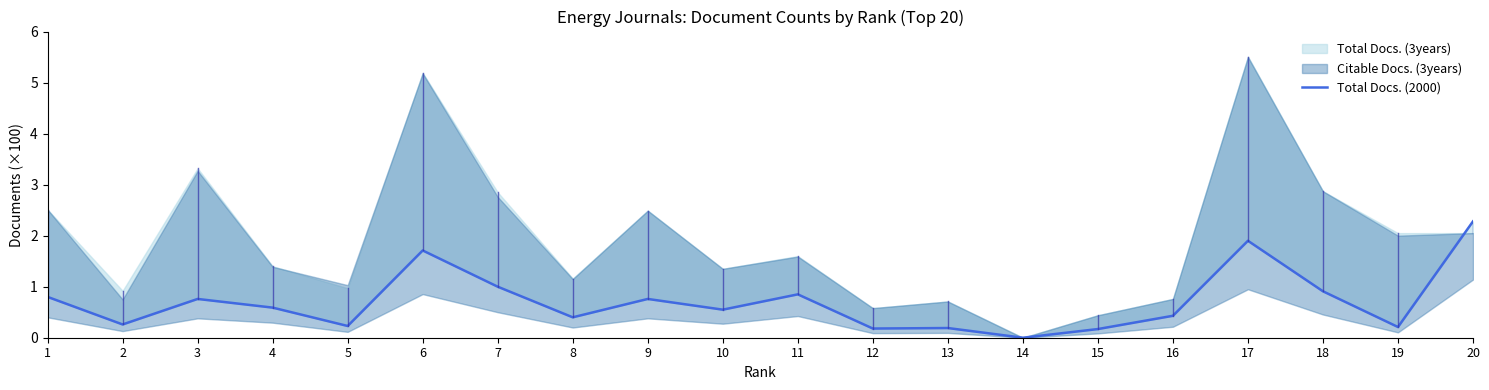

How many interior local valleys (lower than both neighbors) does the data have?

7